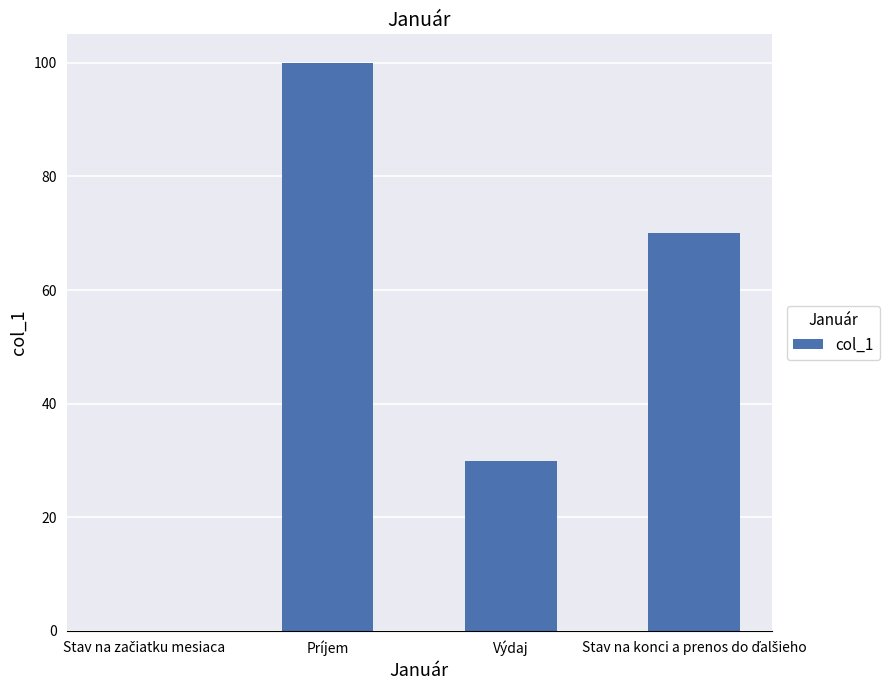

What is the change in value from Príjem to Výdaj?

-70